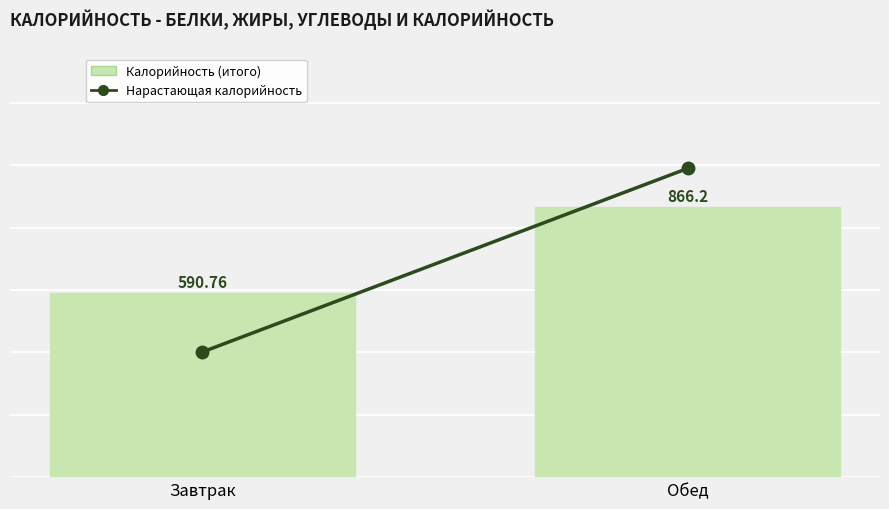

At which label is Калорийность (итого) closest to 728?

Завтрак